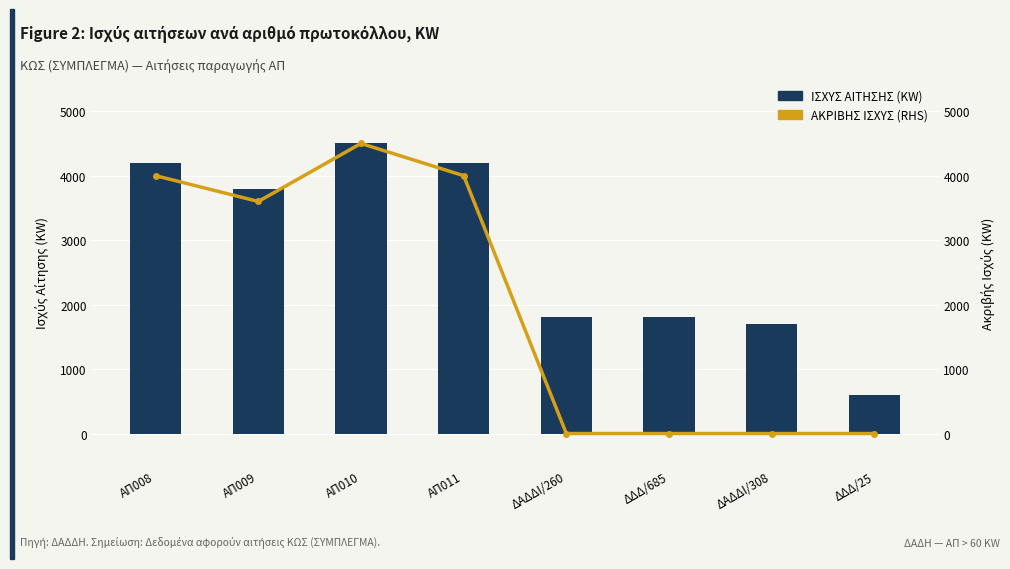

Rank the categories by ΑΚΡΙΒΗΣ ΙΣΧΥΣ (RHS) value from lowest to highest.

ΔΑΔΔΙ/260, ΔΔΔ/685, ΔΑΔΔΙ/308, ΔΔΔ/25, ΑΠ009, ΑΠ008, ΑΠ011, ΑΠ010